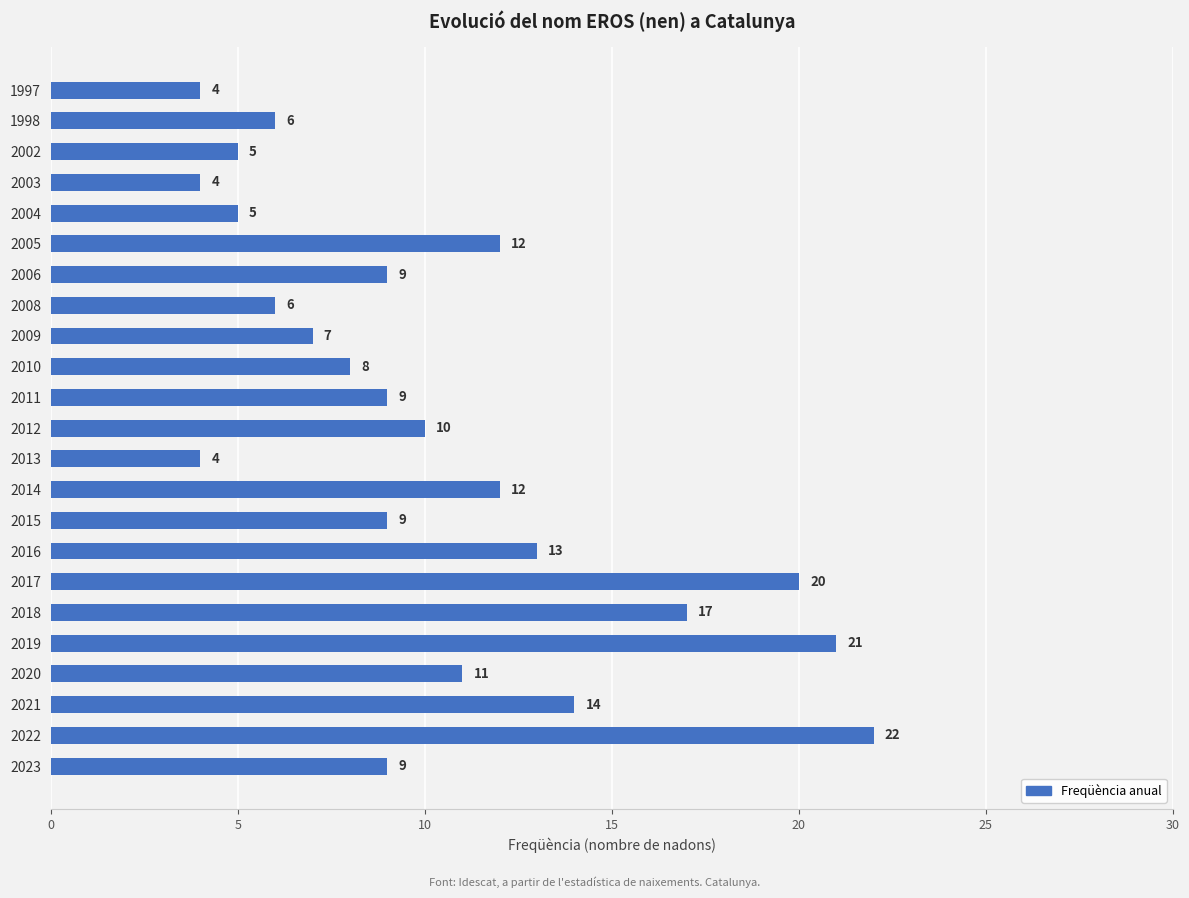

Reading bottom to top, what are all the values shown in this chart?

9	22	14	11	21	17	20	13	9	12	4	10	9	8	7	6	9	12	5	4	5	6	4